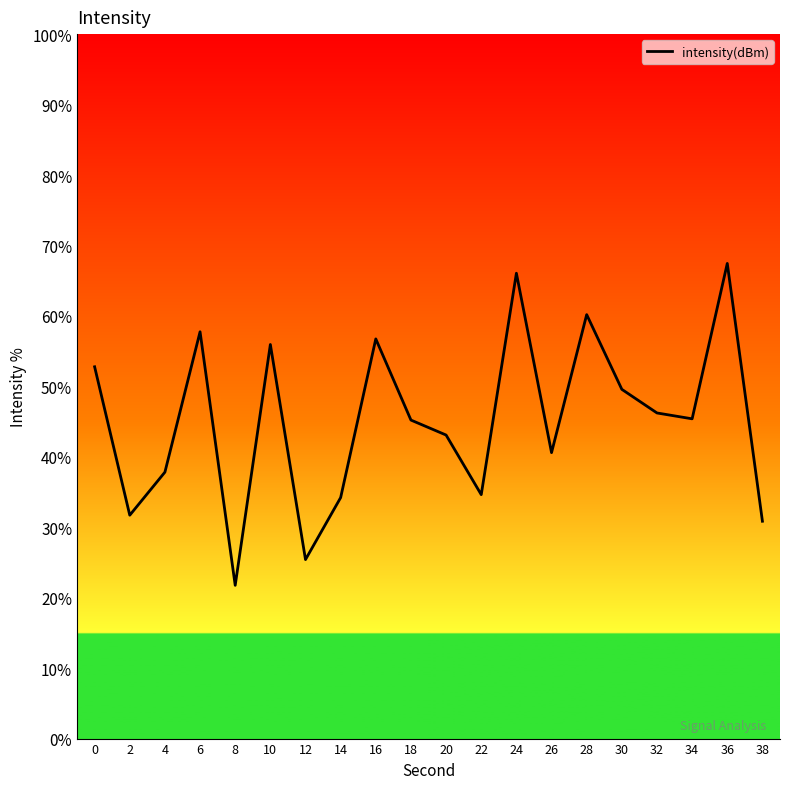

What value does the data have at 6?

57.7